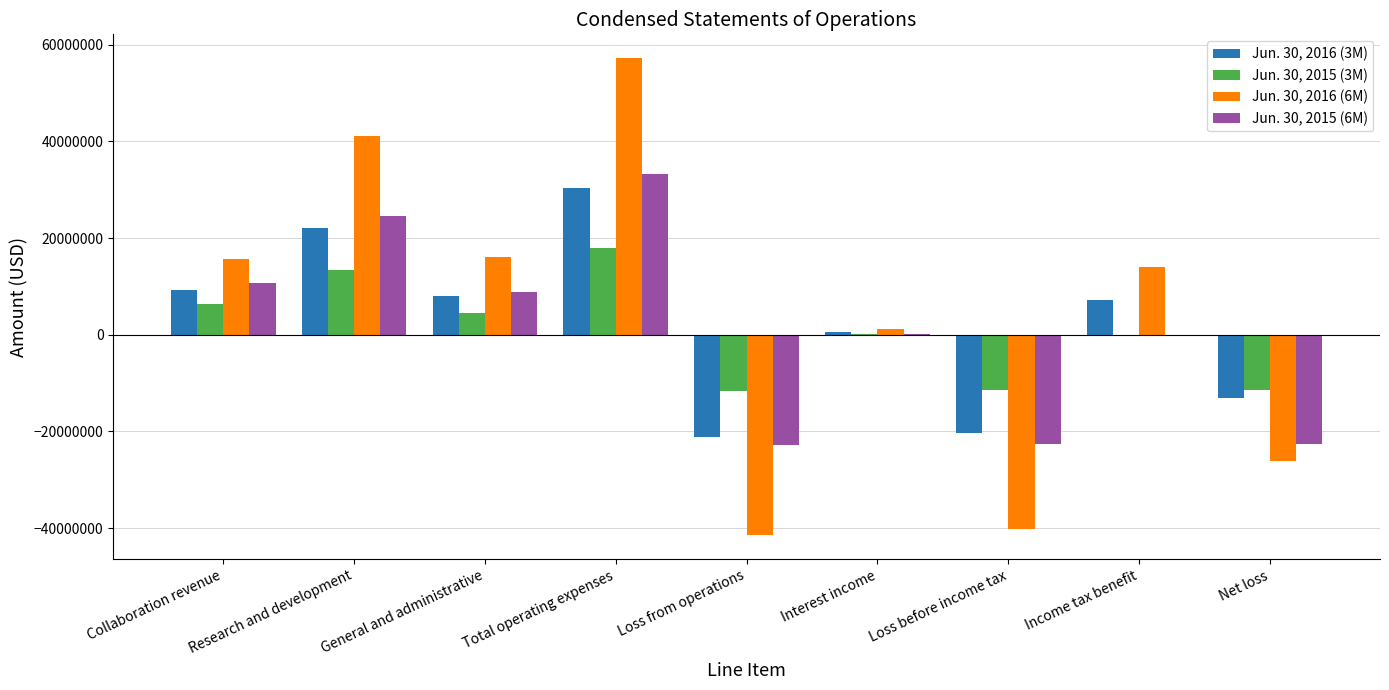

What are all the series names shown in the legend?

Jun. 30, 2016 (3M), Jun. 30, 2015 (3M), Jun. 30, 2016 (6M), Jun. 30, 2015 (6M)